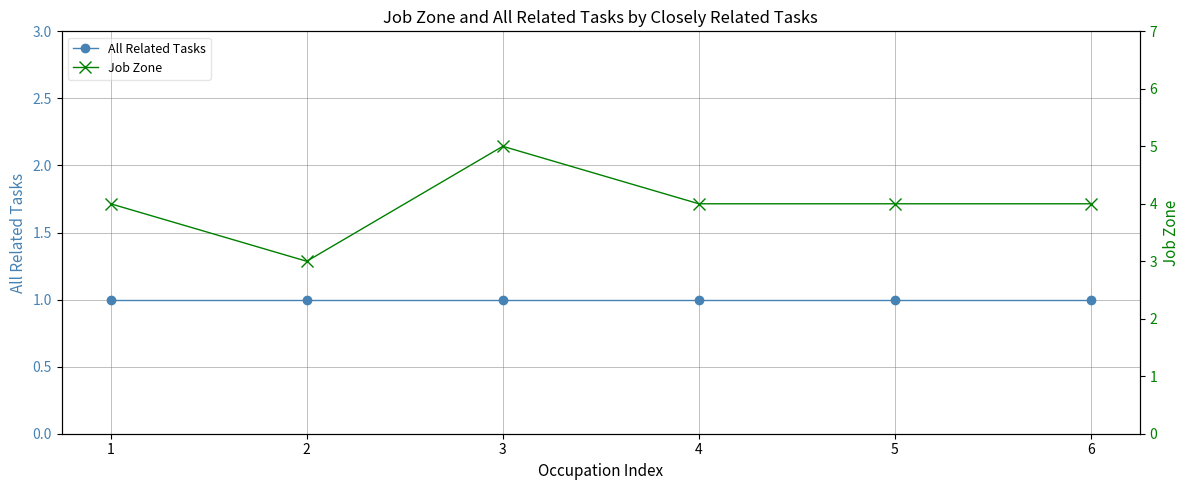

Rank the categories by Job Zone value from highest to lowest.

3, 1, 4, 5, 6, 2